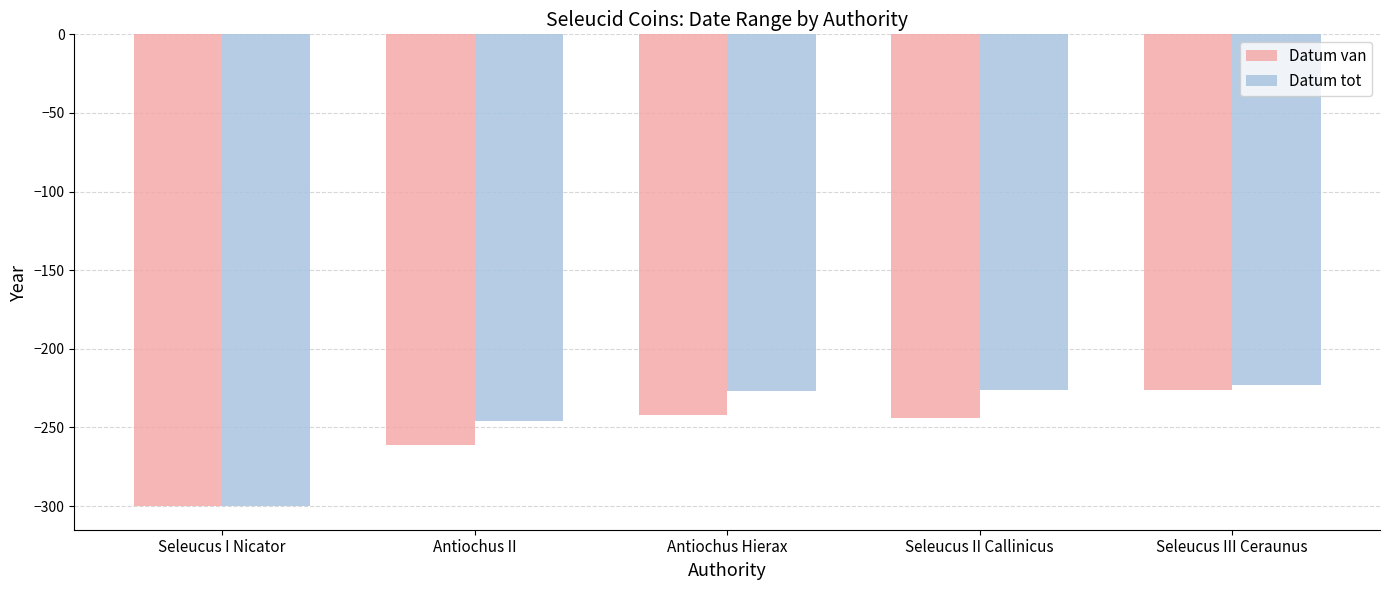

True or false: Datum tot has a value of -223 at Seleucus III Ceraunus.

True